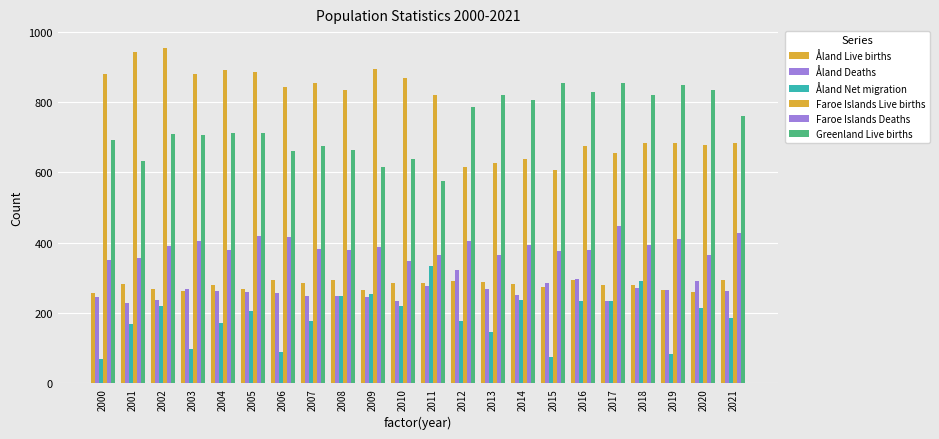

What is the difference between the maximum and minimum values in the Greenland Live births series?

278